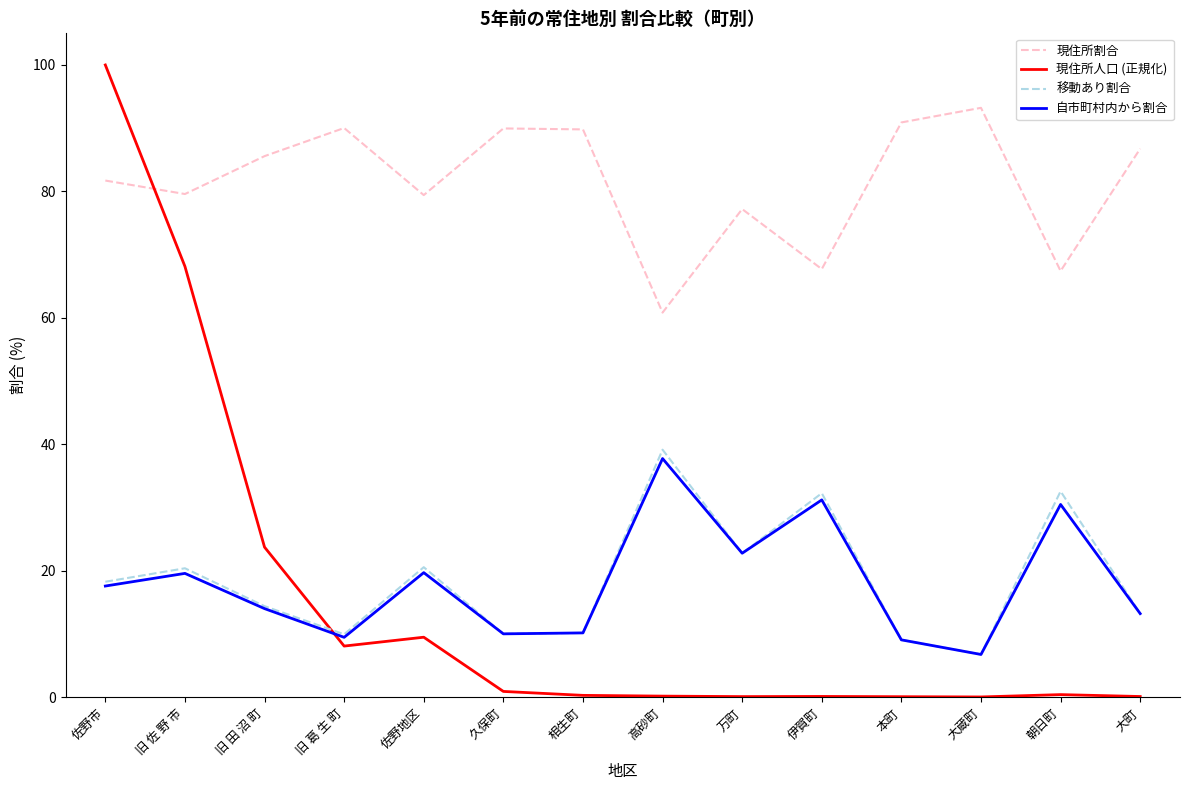

True or false: 移動あり割合 has more than 1 interior local peaks.

True